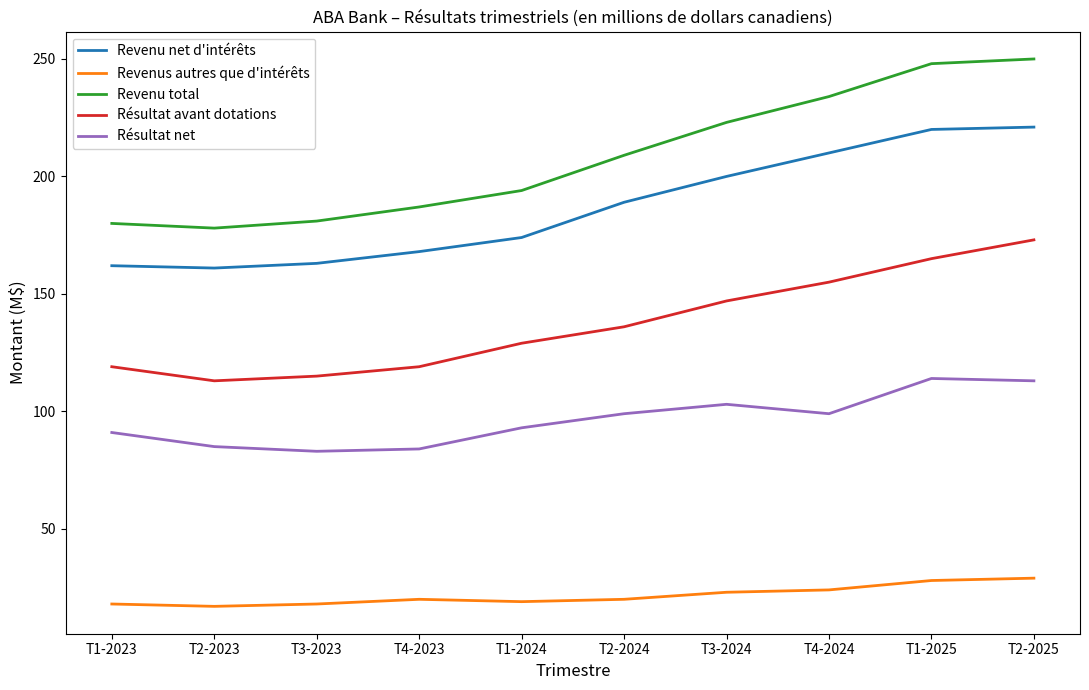

What is the total value across all series at T2-2024?

653